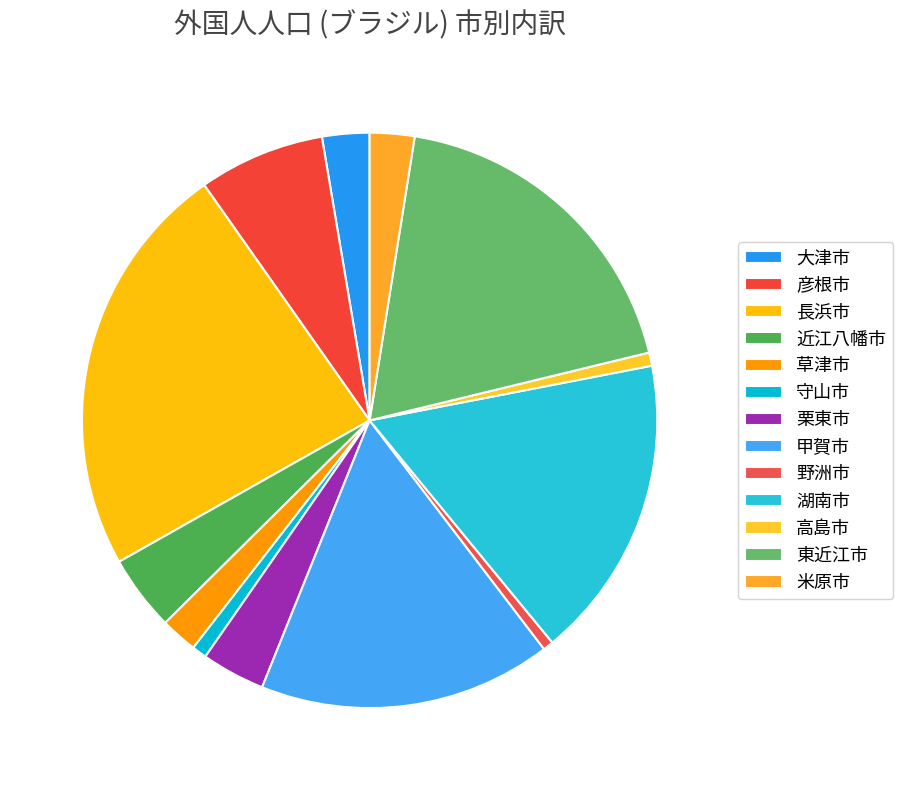

Does 草津市 account for over 50% of the chart?

No